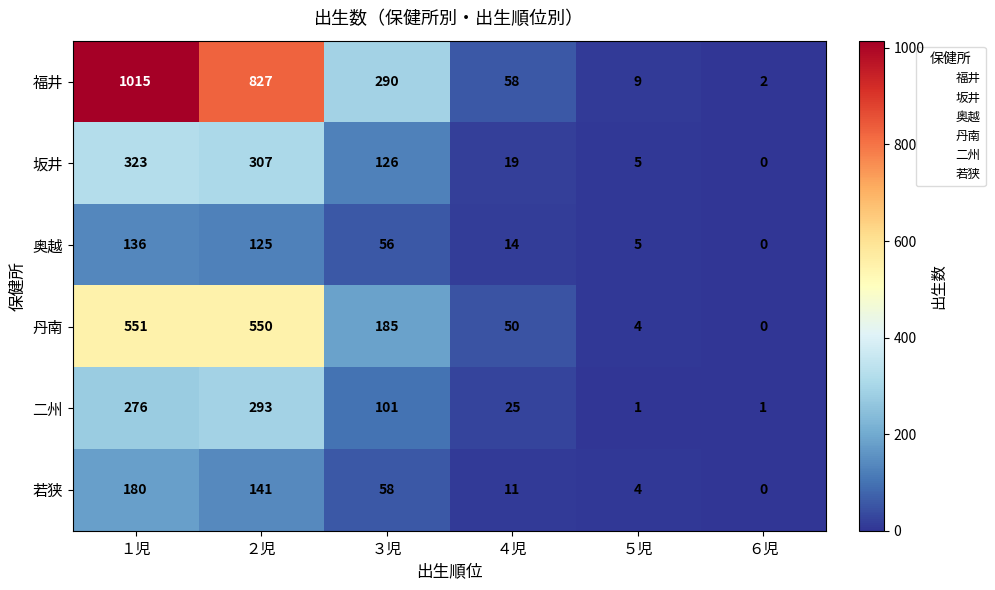

What is the sum of all 若狭 values?

394